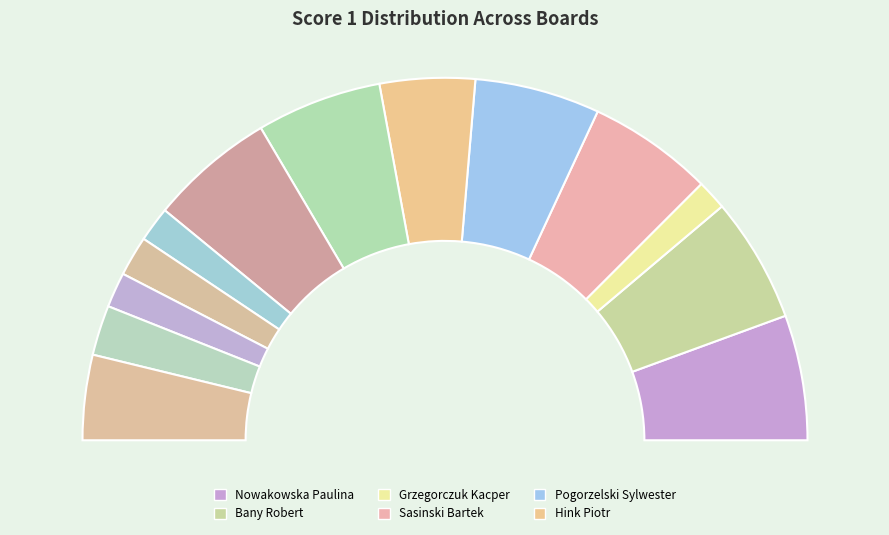

What percentage is the Sasinski Bartek slice, to the nearest percent?

11%